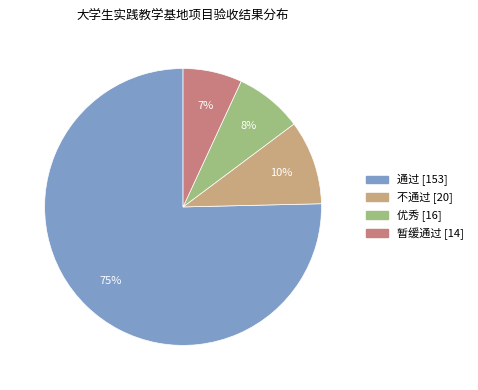

To the nearest percent, what is the average slice percentage?

25%